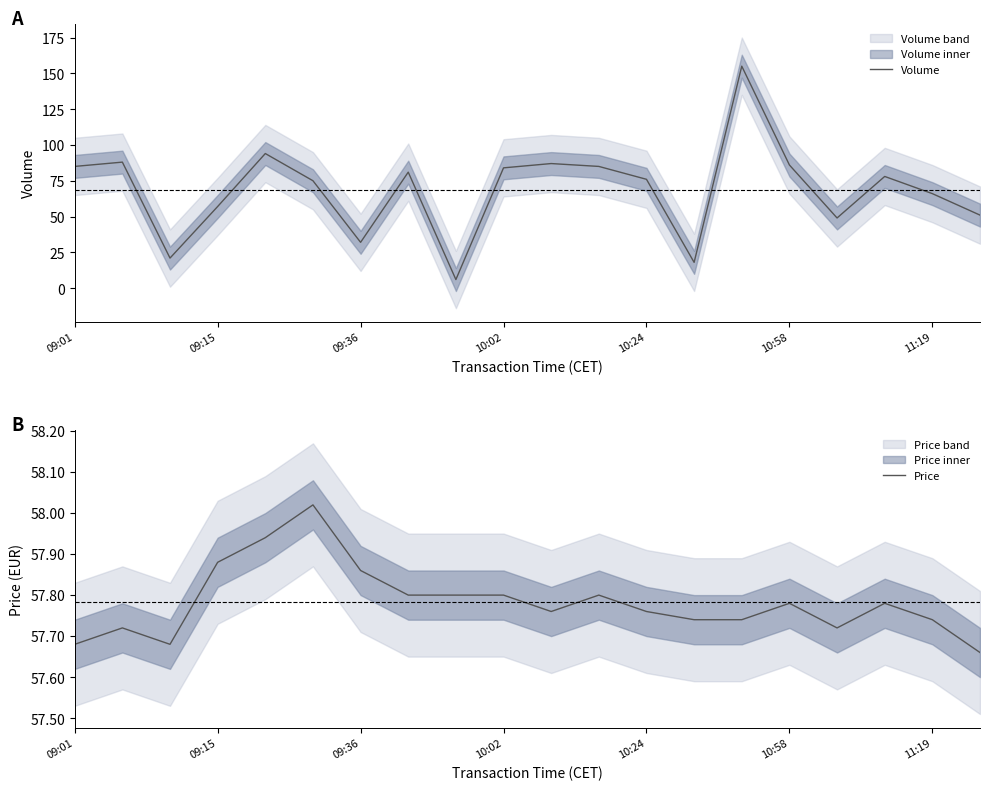

How many interior local peaks does the Price series have?

5